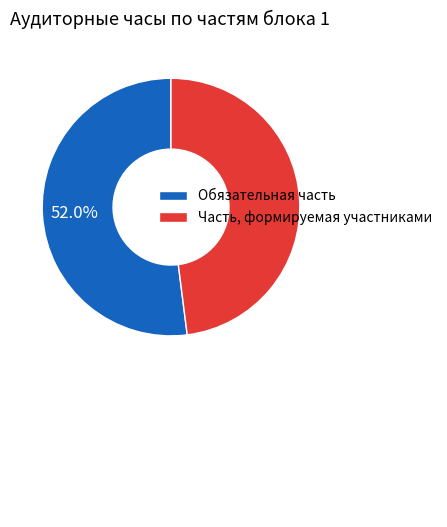

To the nearest percent, what percentage of the pie is Обязательная часть?

52%